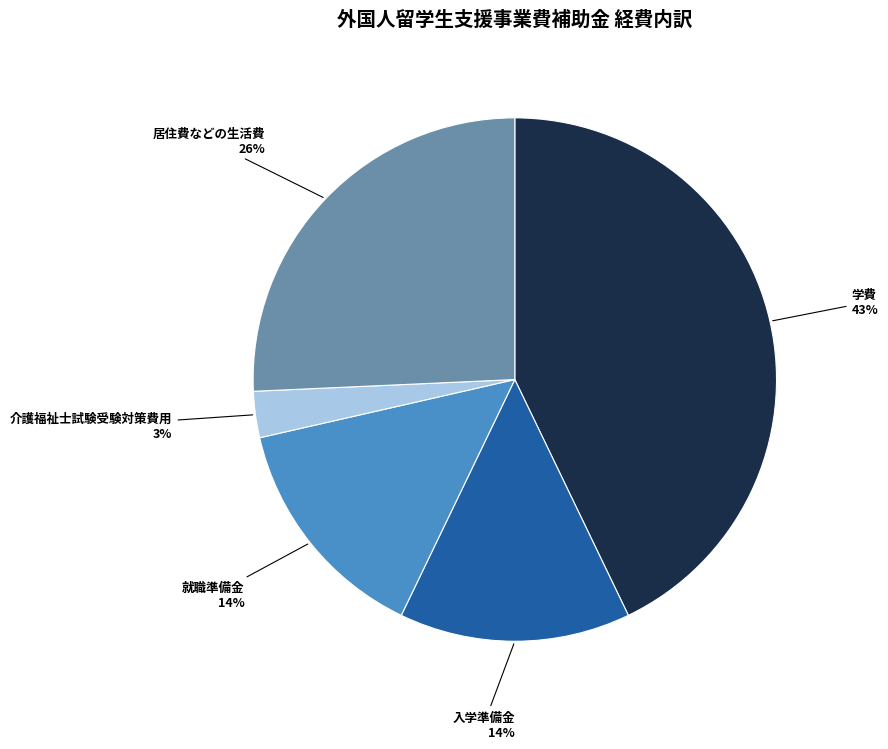

True or false: 学費 accounts for 43% of the total.

True